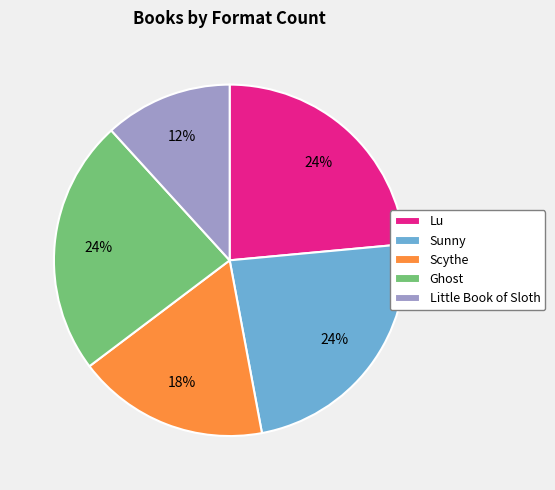

Does Scythe represent more than half of the total?

No